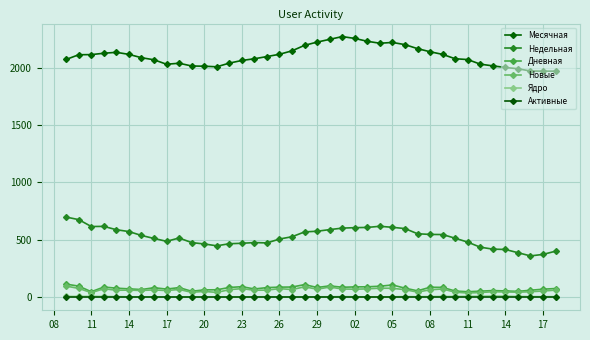

What is the difference between the second highest and second lowest values in the Недельная series?

303